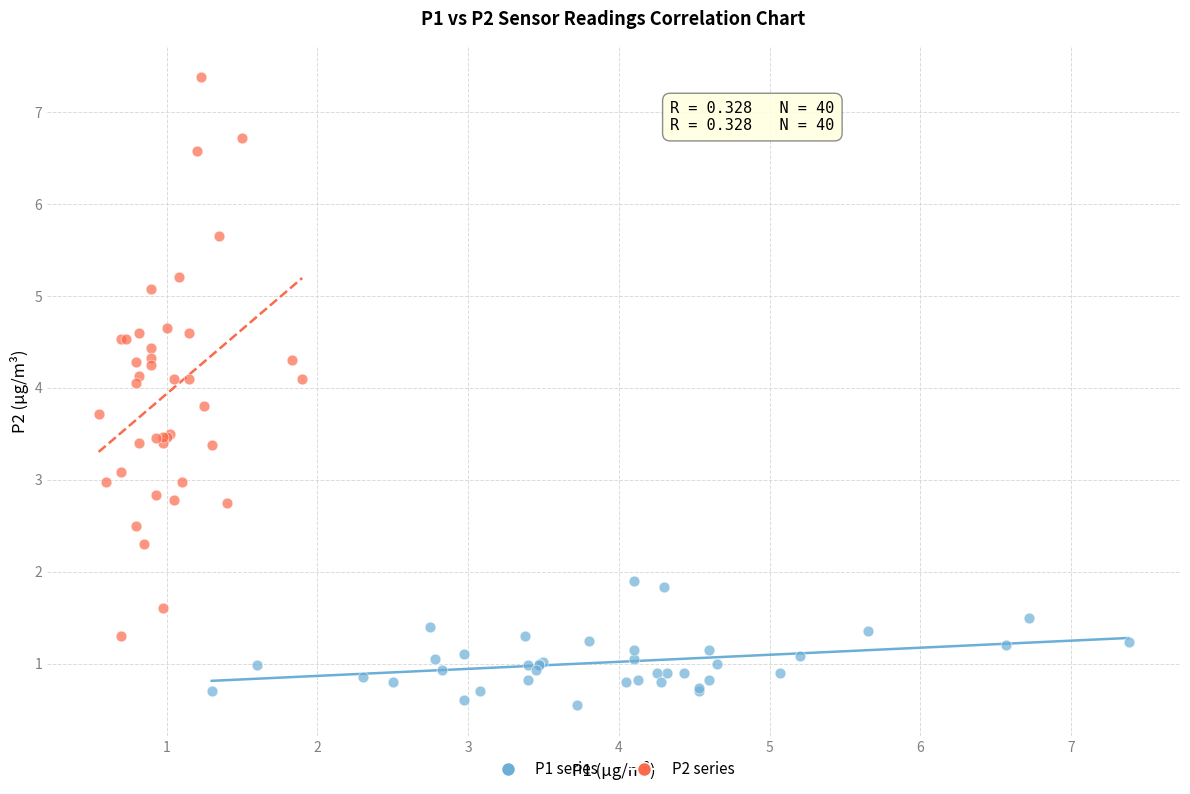

Which series reaches the minimum Y coordinate?

P1 series